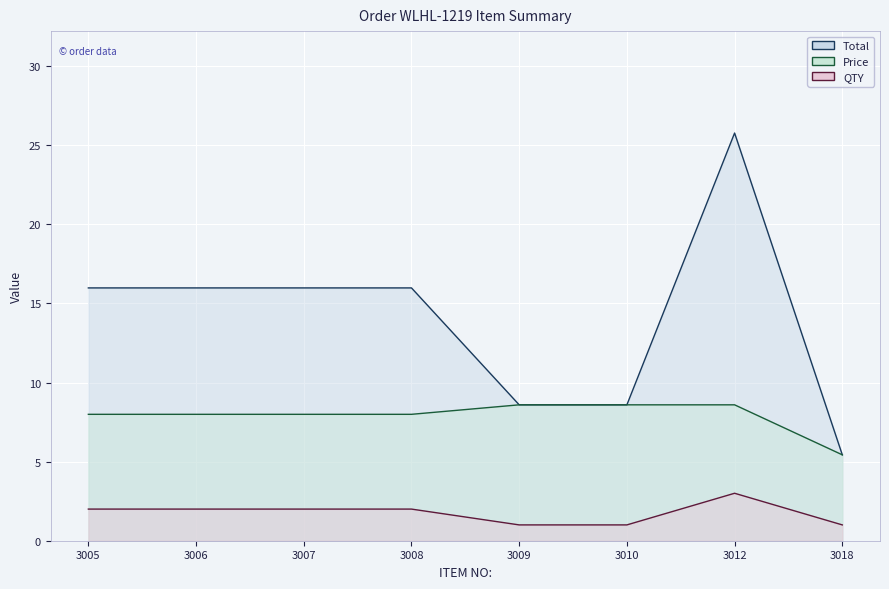

Is the value of Price line at 3009 greater than the value of Total line at 3007?

No